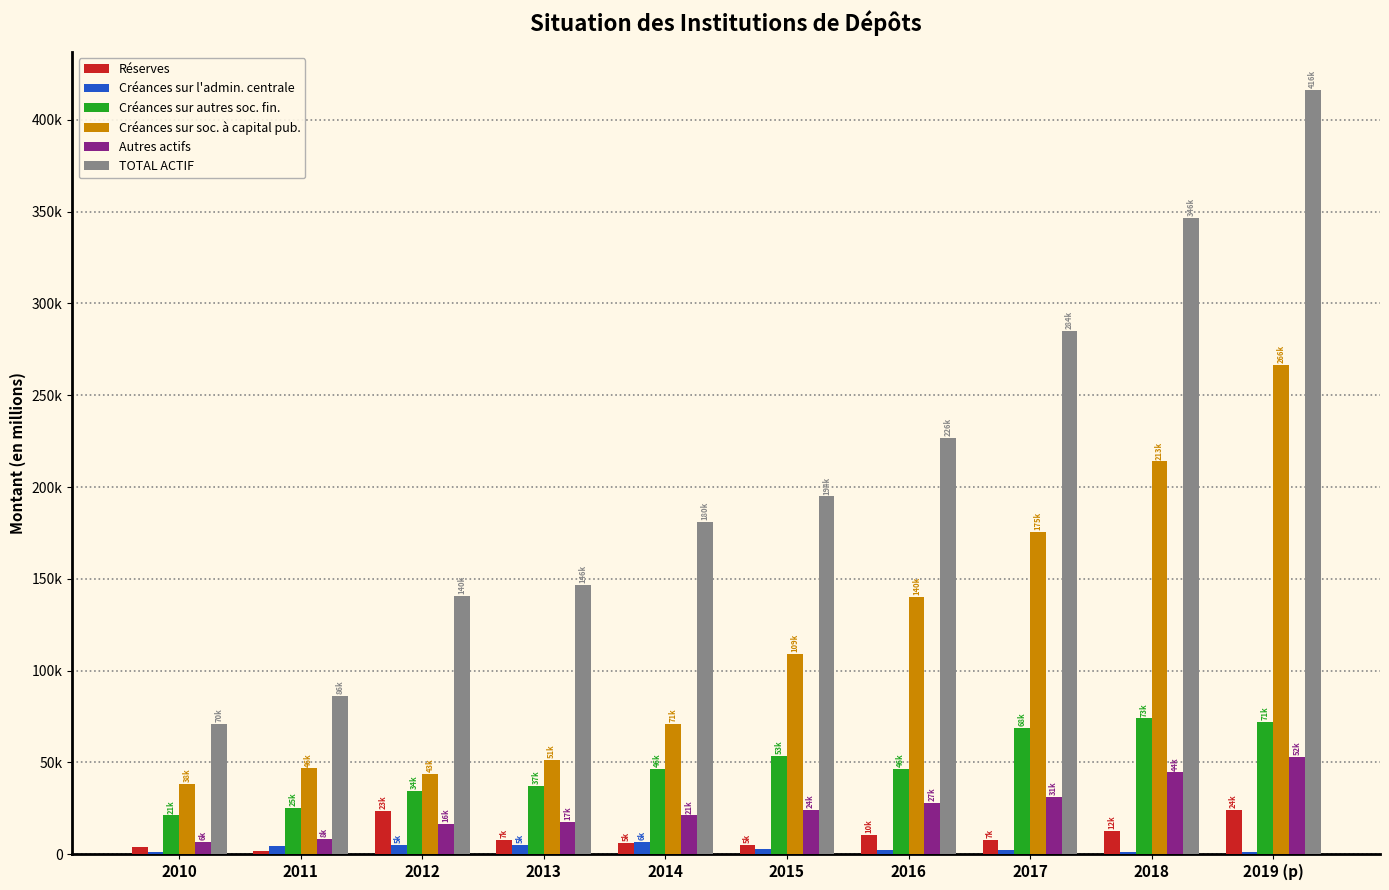

Does the chart contain stacked bars?

No